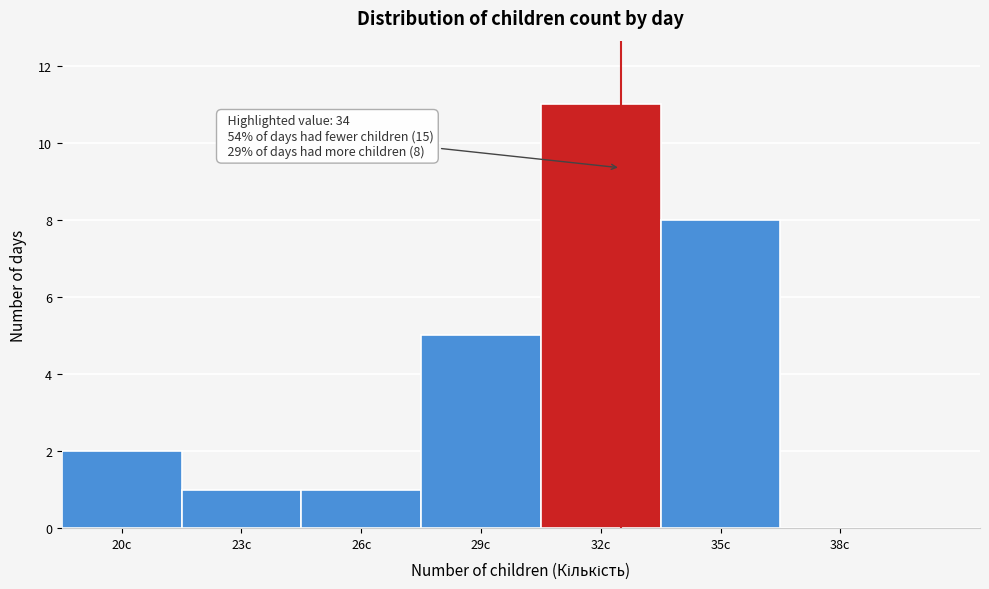

Reading right to left, what are all the values shown in this chart?

38c=0	35c=8	32c=11	29c=5	26c=1	23c=1	20c=2